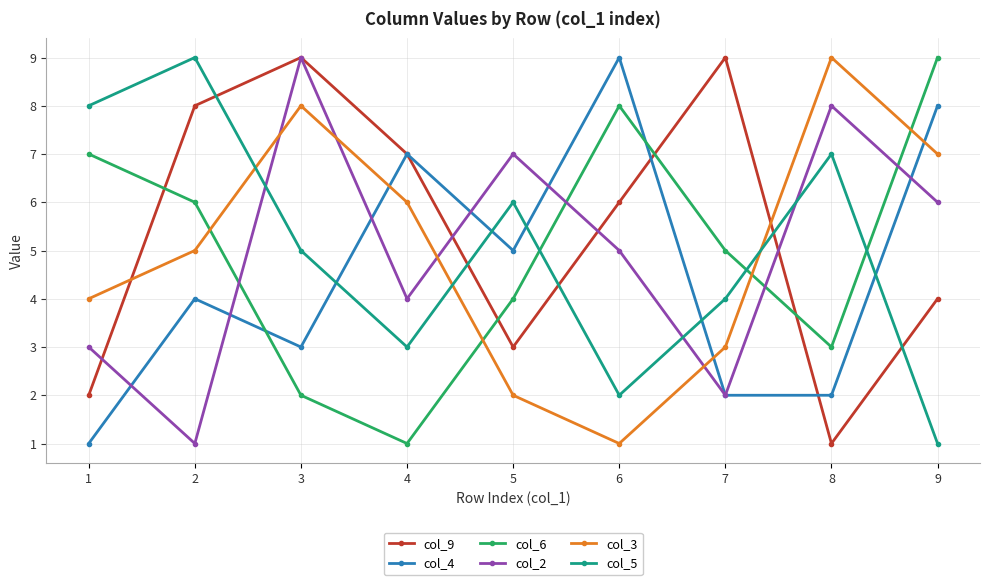

Is it true that col_5 equals 5 at 3?

True